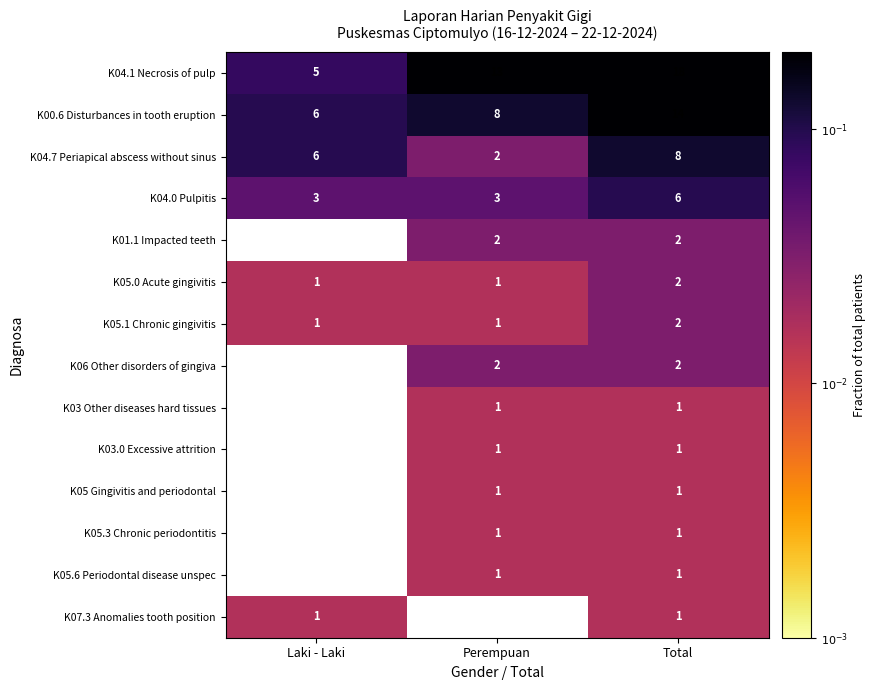

Which category has the highest value in the K05.1 Chronic gingivitis series?

Total